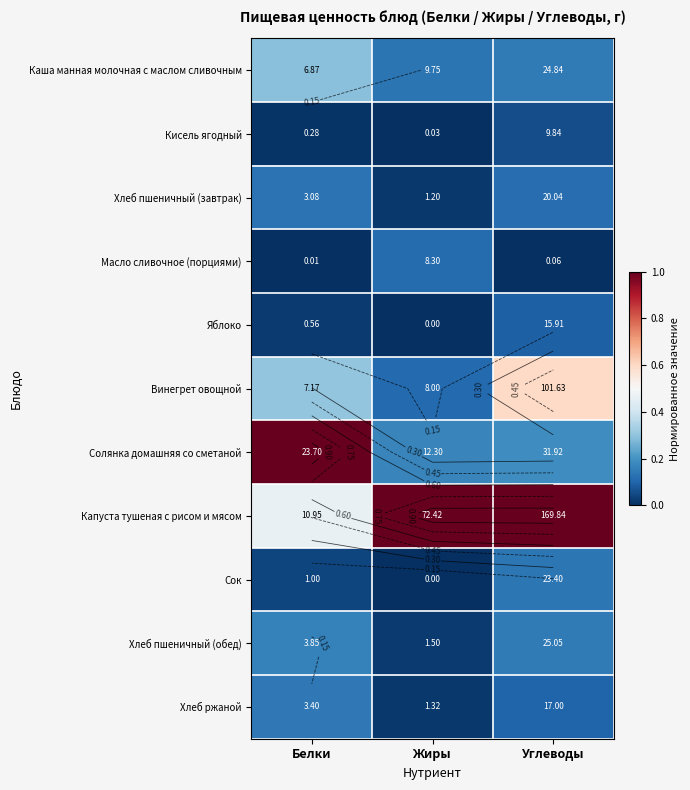

How many distinct data groups are displayed?

11